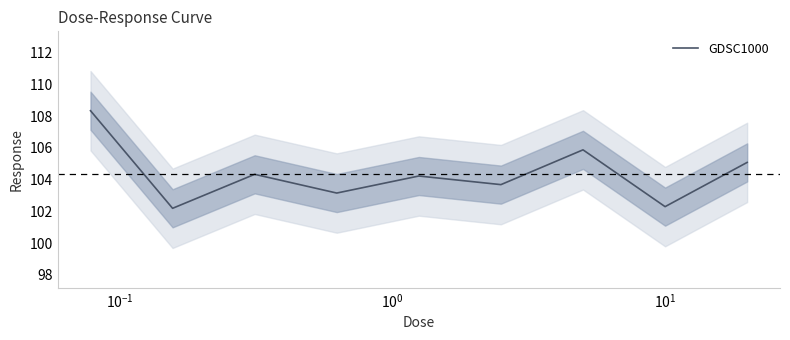

True or false: there are more than 0 points higher than both neighbors.

True